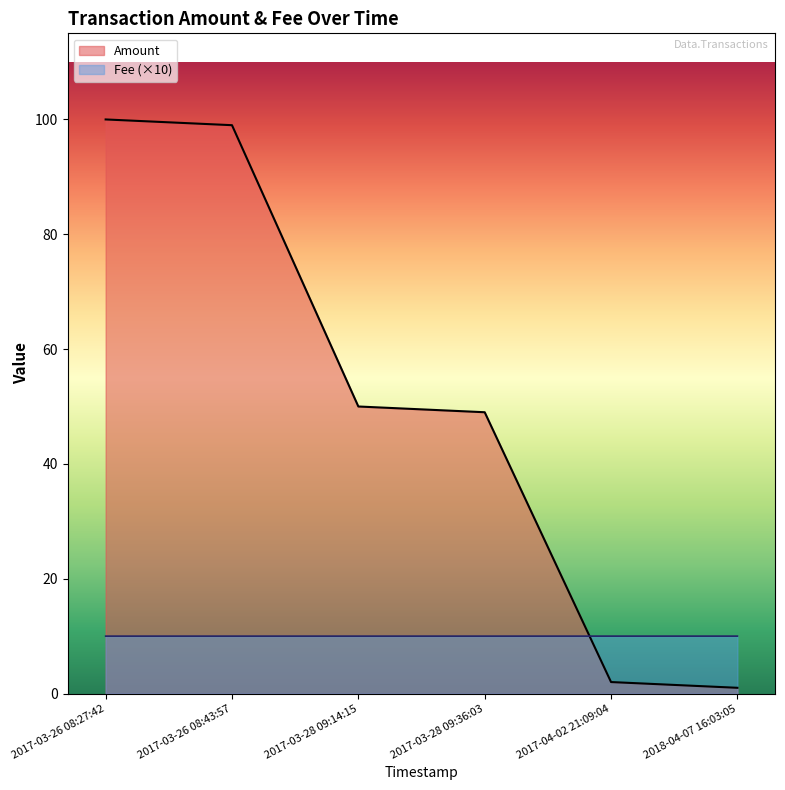

What position from the left is 2017-03-26 08:27:42?

1